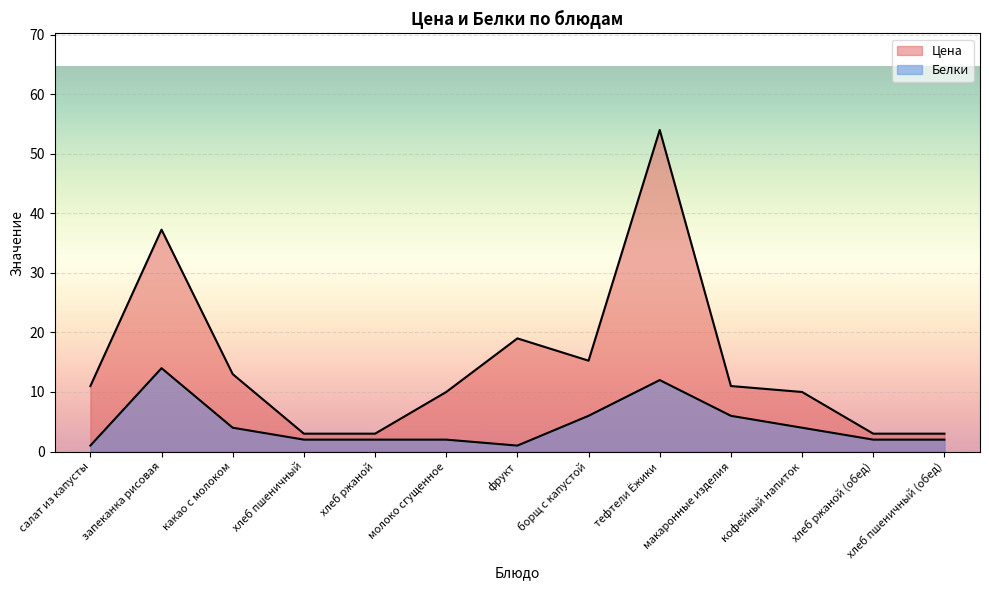

True or false: Белки has more than 2 interior local peaks.

False